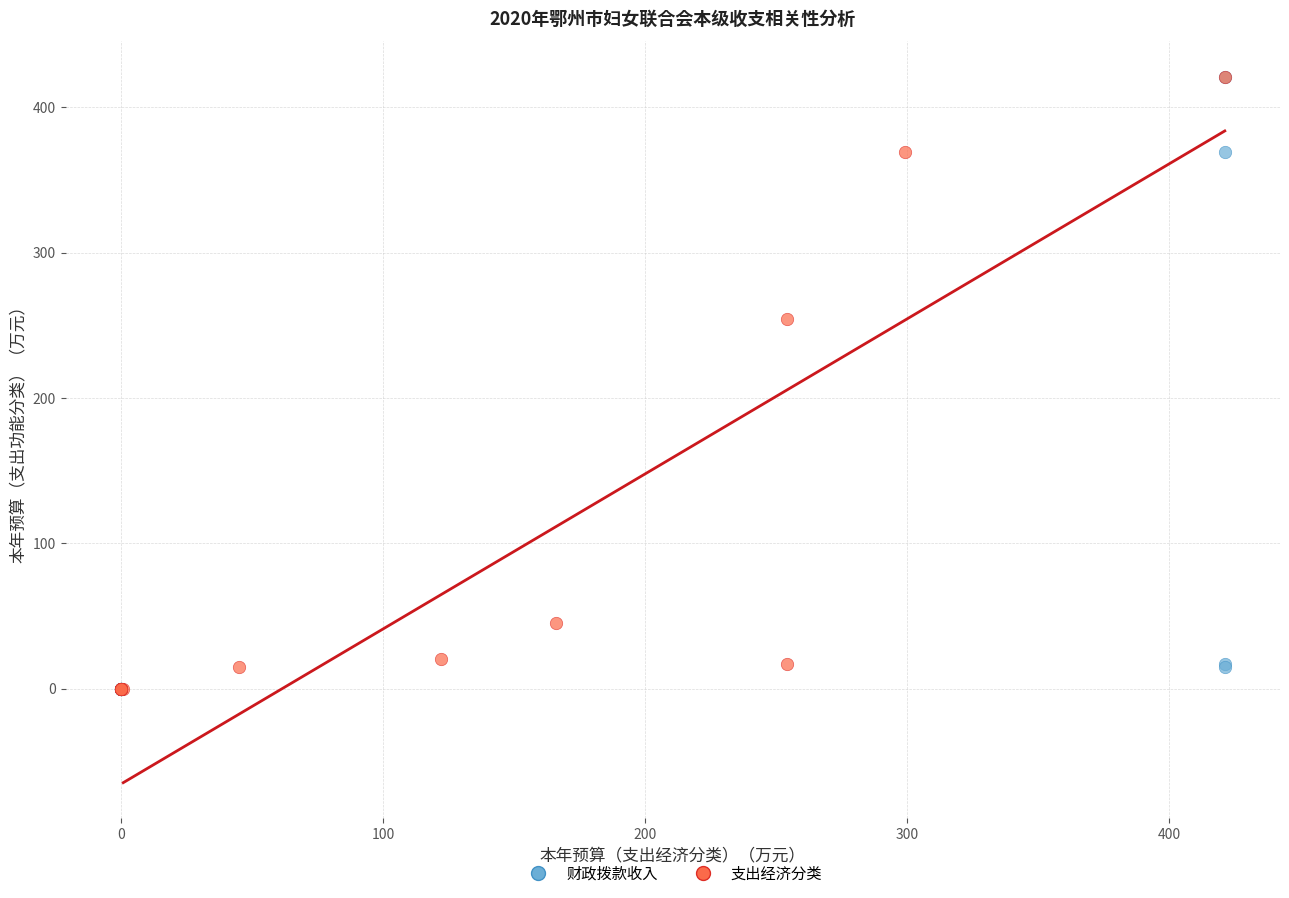

What are all the series names shown in the legend?

财政拨款收入, 支出经济分类